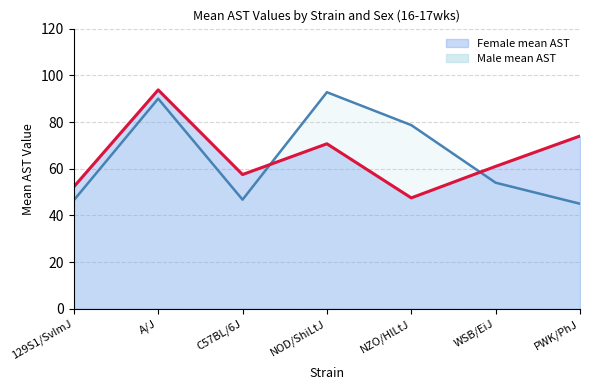

What is the total value across all series at C57BL/6J?

104.2